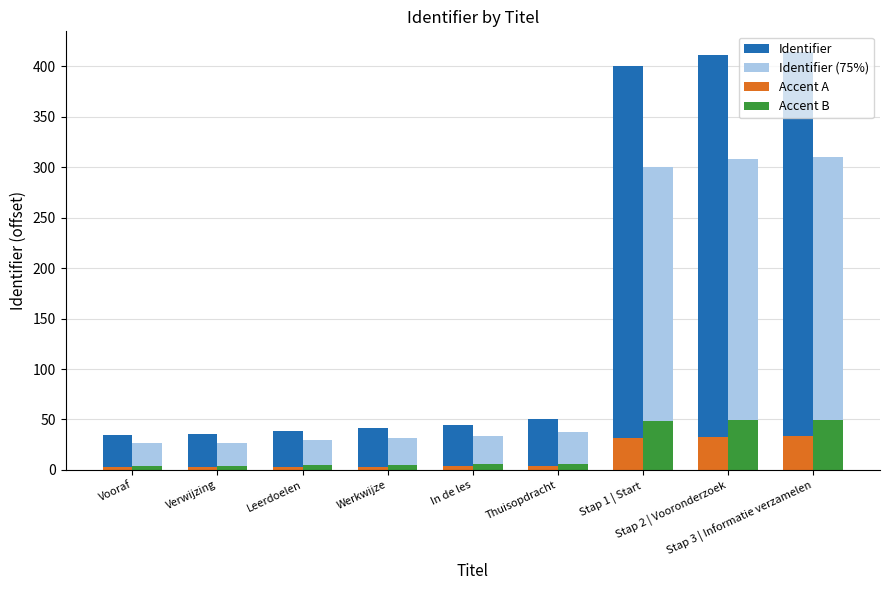

What is the maximum value for Identifier?

414.0